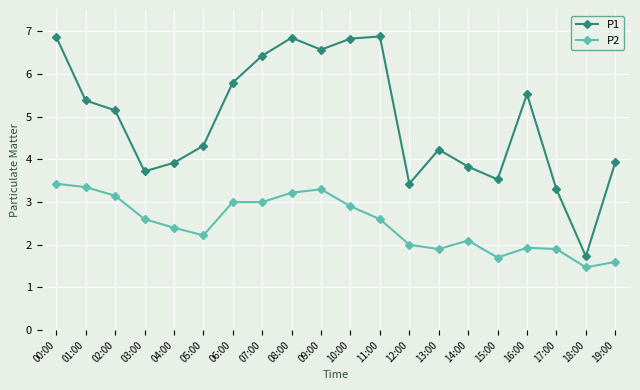

What is the value of the P2 point at the 8th from the left?

3.0